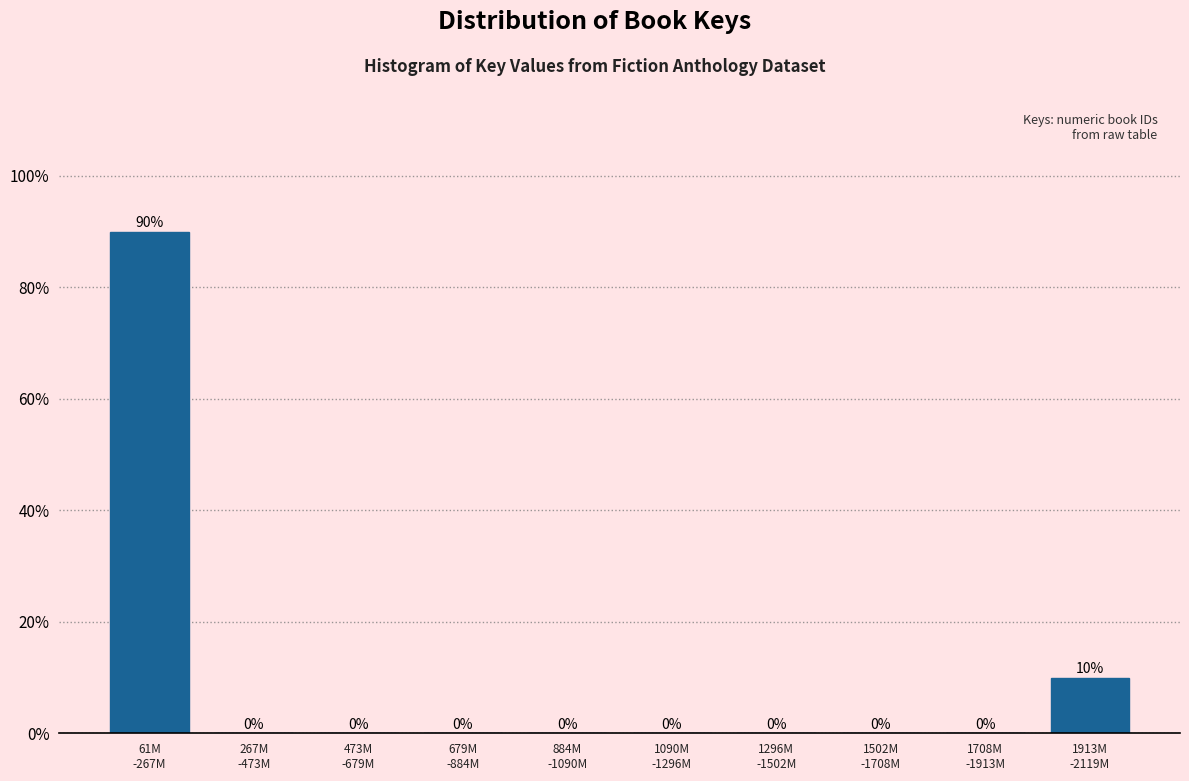

What is the sum of all values?

100